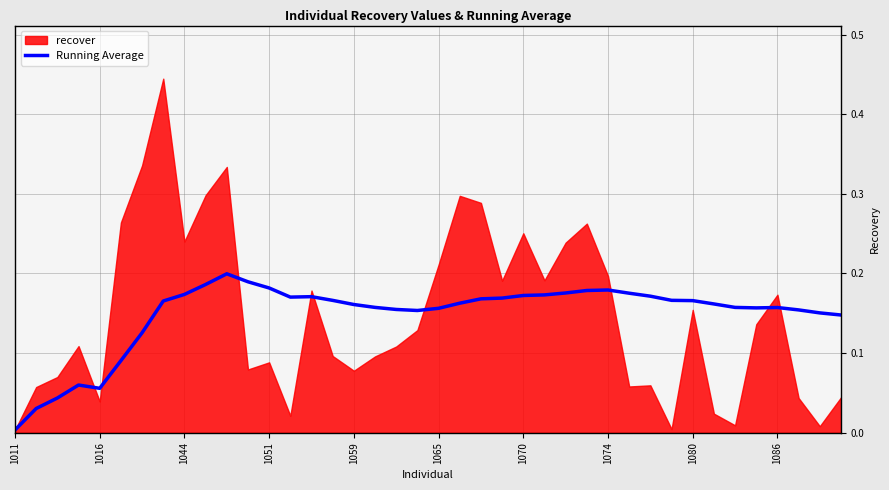

True or false: Running Average has a value of 0.1 at 1065.

False